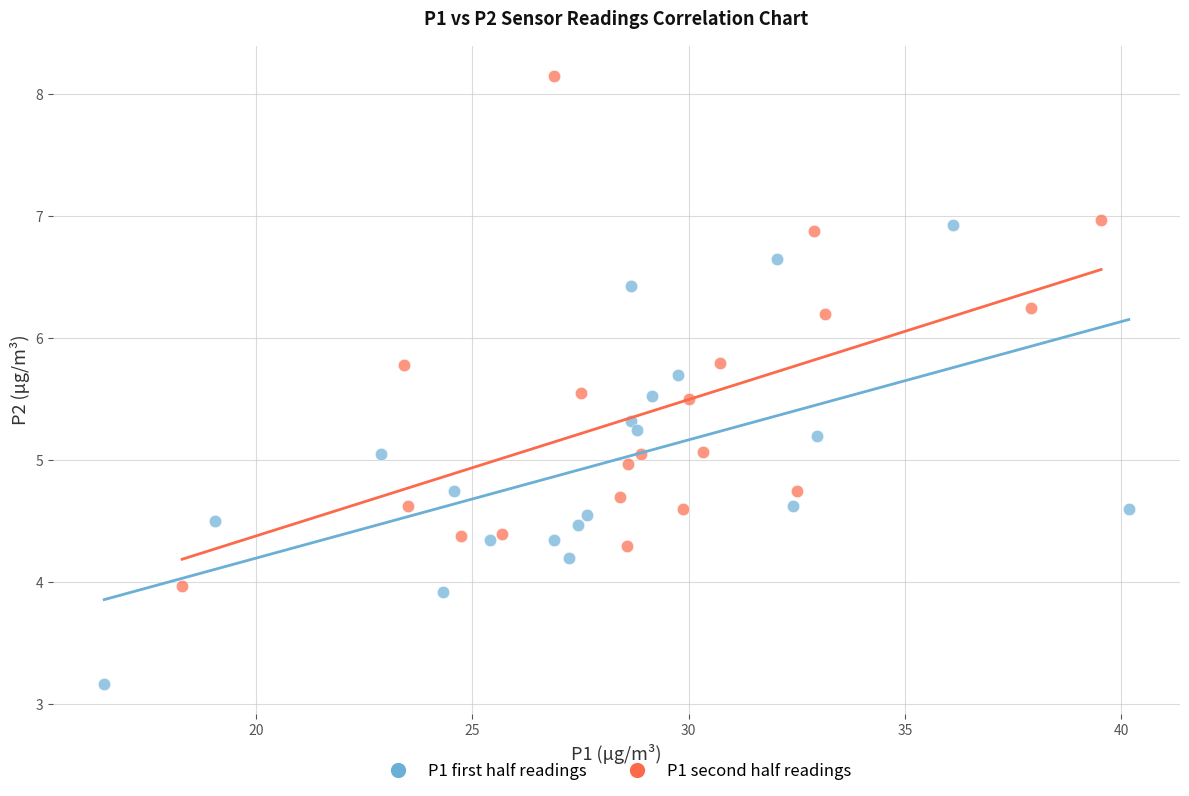

Which series reaches the minimum Y coordinate?

P1 first half readings